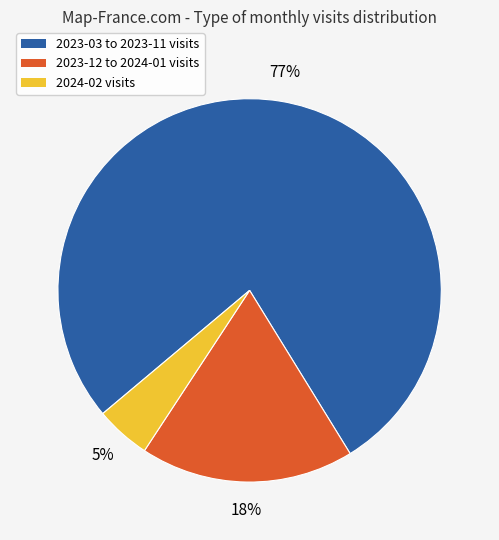

To the nearest percent, what is the average slice percentage?

33%